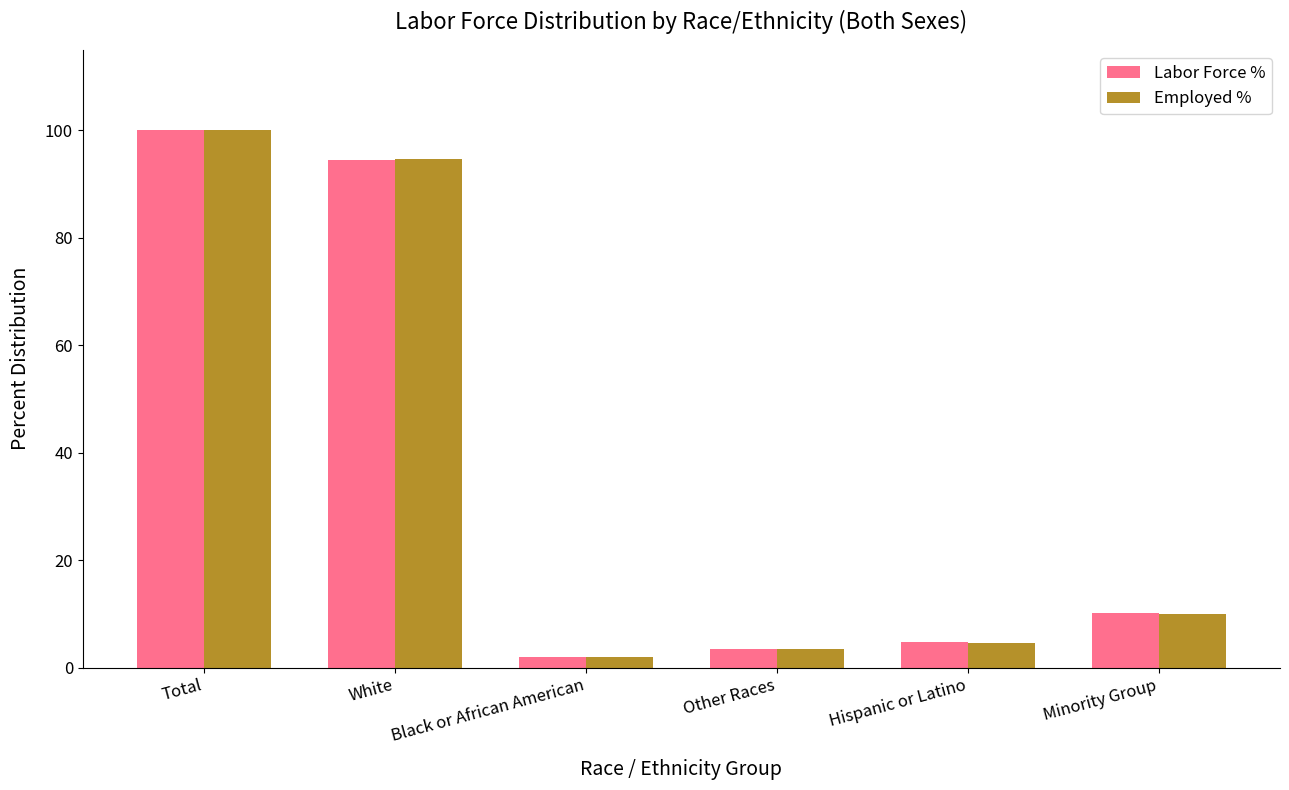

At which label is Employed % closest to 50?

Minority Group